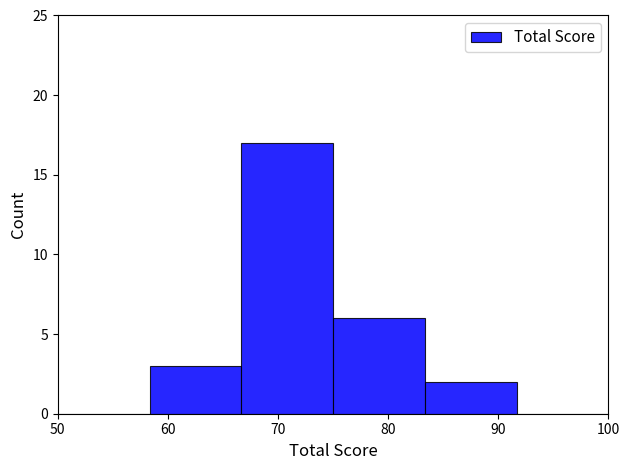

Over which range of the x-axis is the bar tallest?

67 to 75